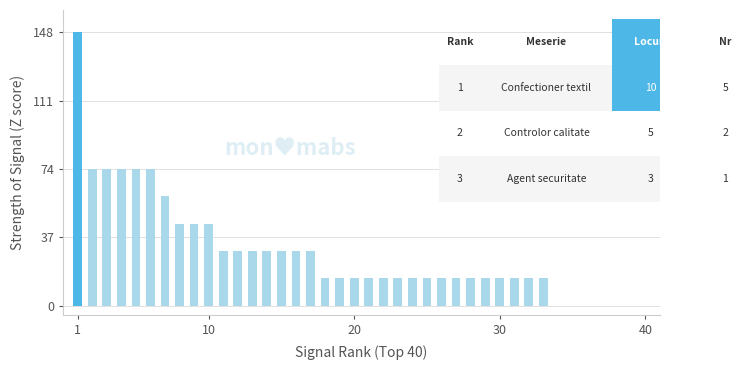

What is the sum of all values?

1154.4